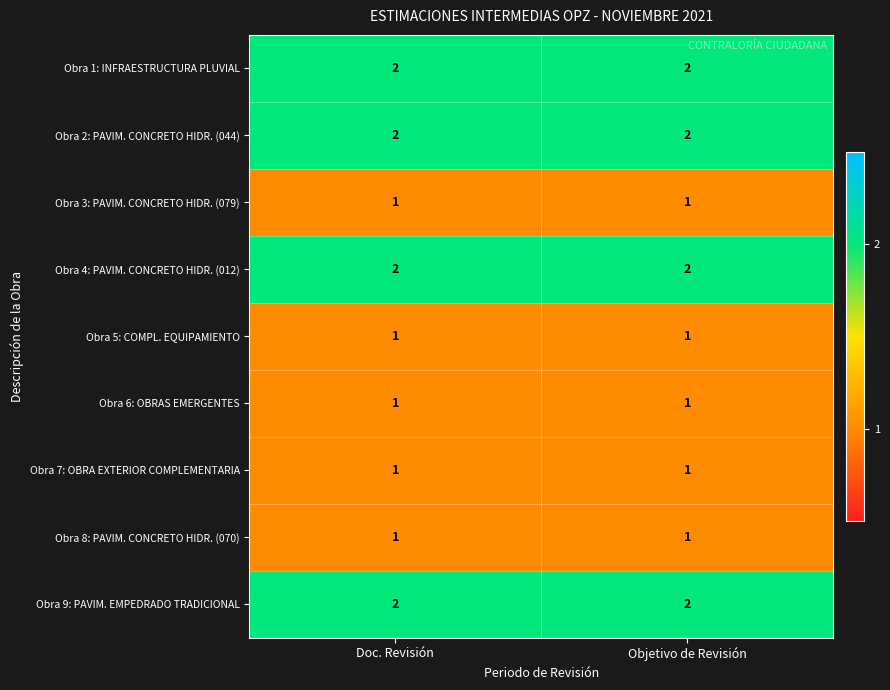

Reading left to right, what are all the values shown in this chart?

Obra 1: INFRAESTRUCTURA PLUVIAL: 2	2
Obra 2: PAVIM. CONCRETO HIDR. (044): 2	2
Obra 3: PAVIM. CONCRETO HIDR. (079): 1	1
Obra 4: PAVIM. CONCRETO HIDR. (012): 2	2
Obra 5: COMPL. EQUIPAMIENTO: 1	1
Obra 6: OBRAS EMERGENTES: 1	1
Obra 7: OBRA EXTERIOR COMPLEMENTARIA: 1	1
Obra 8: PAVIM. CONCRETO HIDR. (070): 1	1
Obra 9: PAVIM. EMPEDRADO TRADICIONAL: 2	2